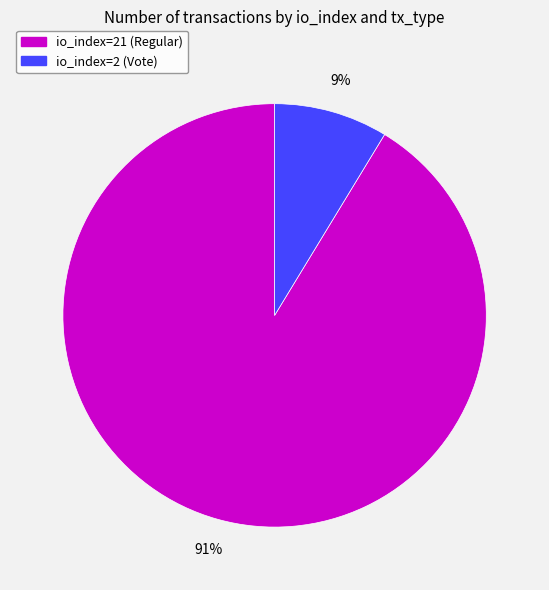

What is the ratio of the value at io_index=2 (Vote) to the value at io_index=21 (Regular)?

0.1